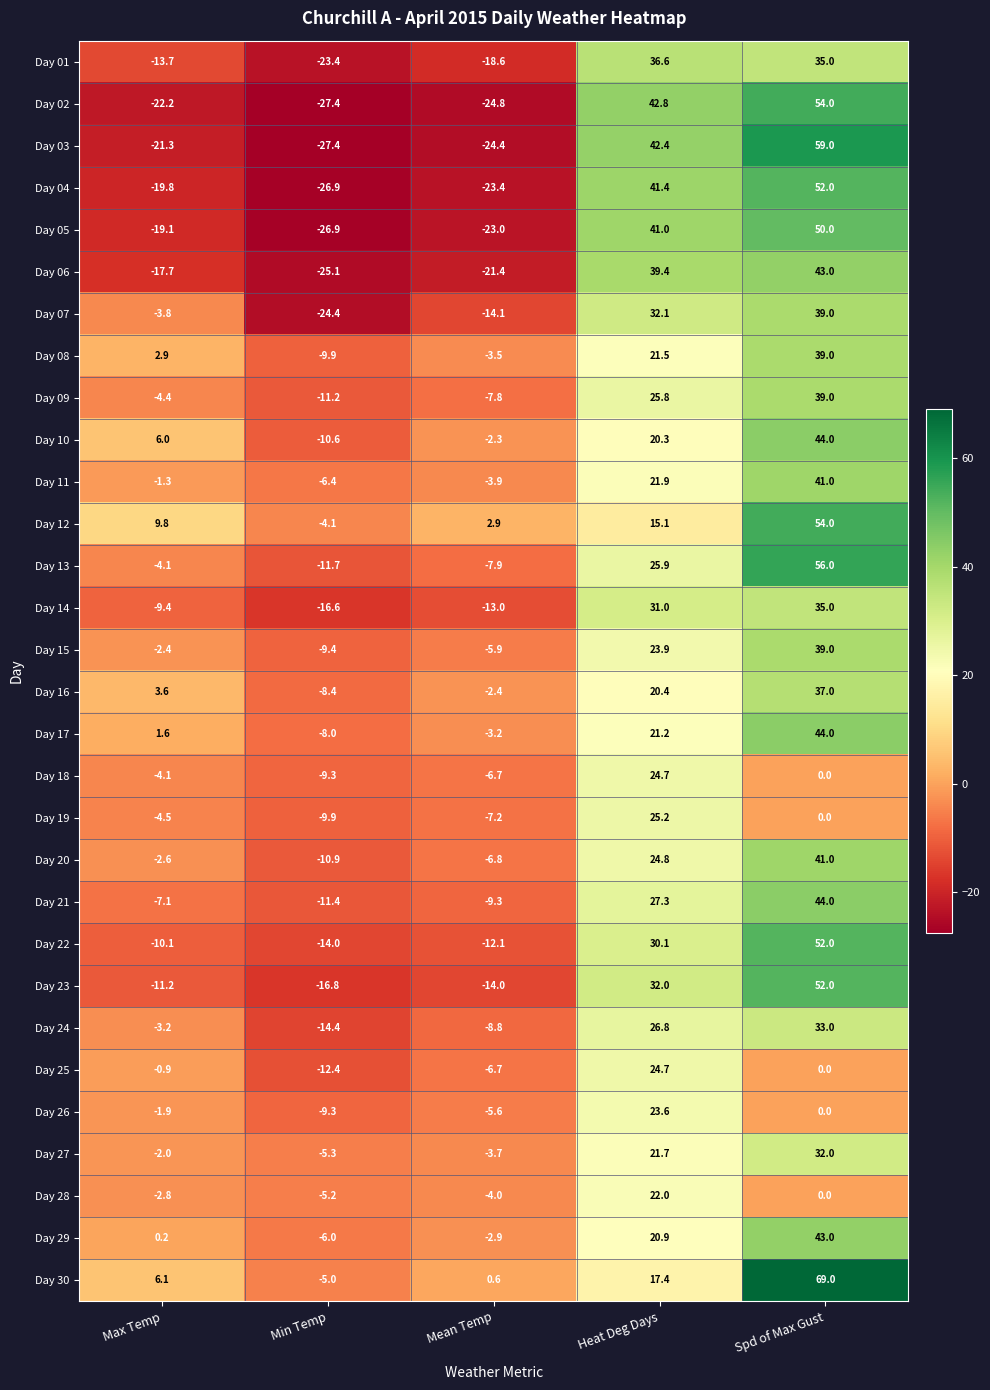

The value of Day 09 at Mean Temp is -2.6. True or false?

False